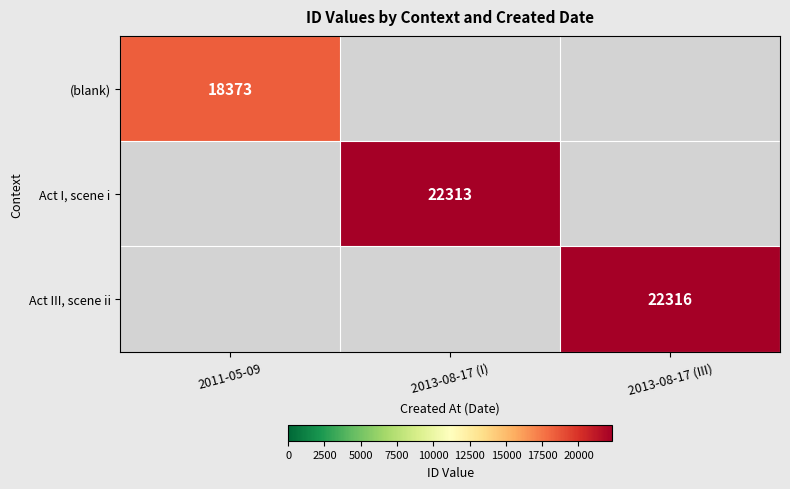

The value of Act III, scene ii at 2013-08-17 (III) is 12167. True or false?

False